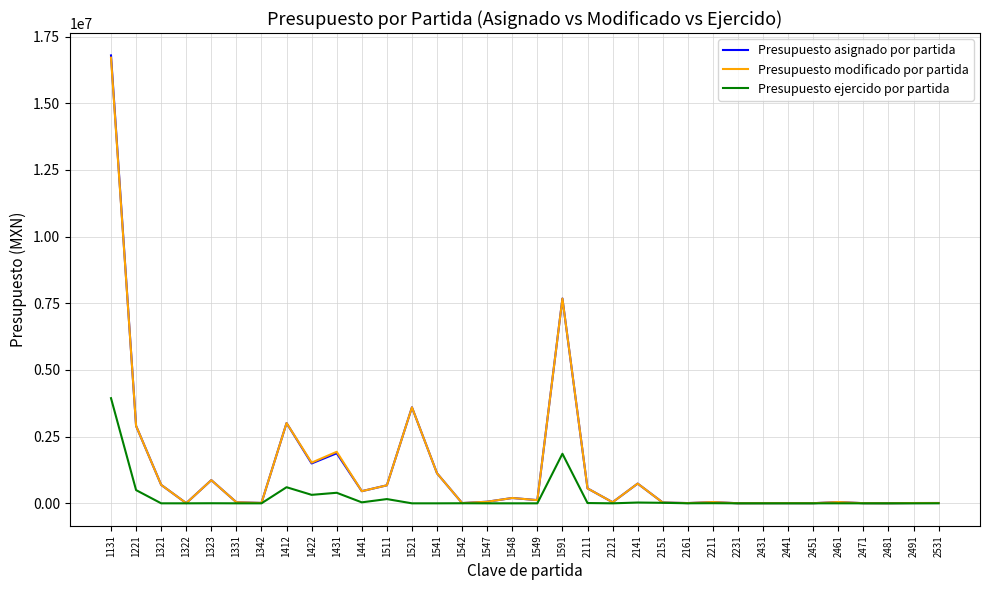

What is the total value across all series at 1342?

30000.0